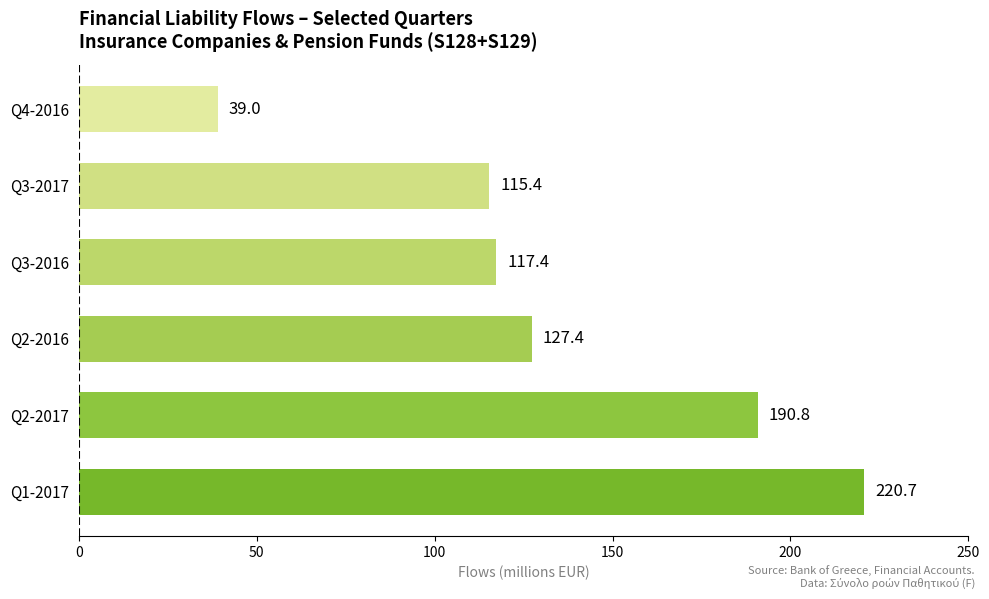

What is the average value?

135.1